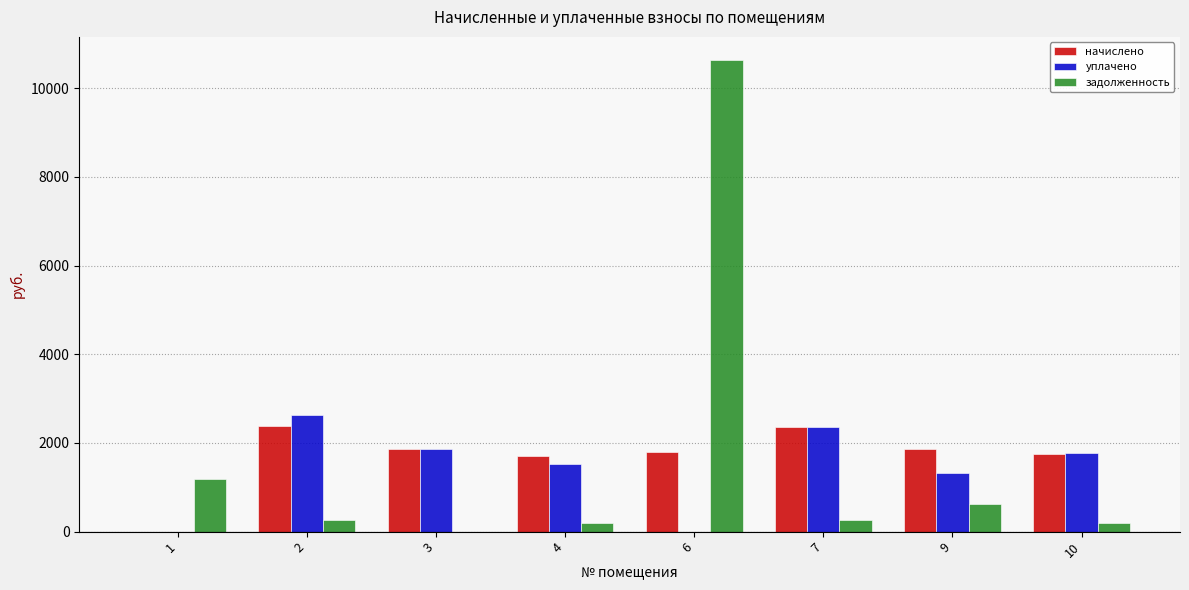

The value of уплачено at 4 is 1516.7. True or false?

True